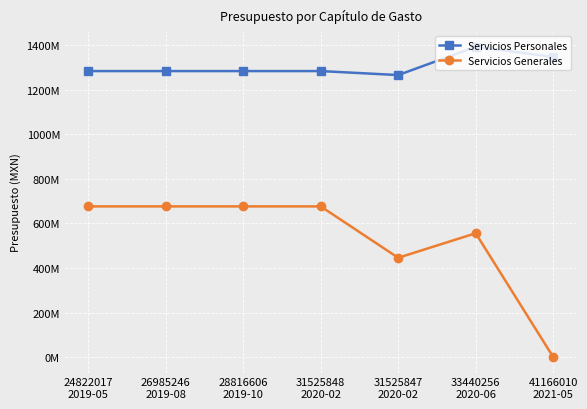

Does the chart have visible grid lines?

Yes